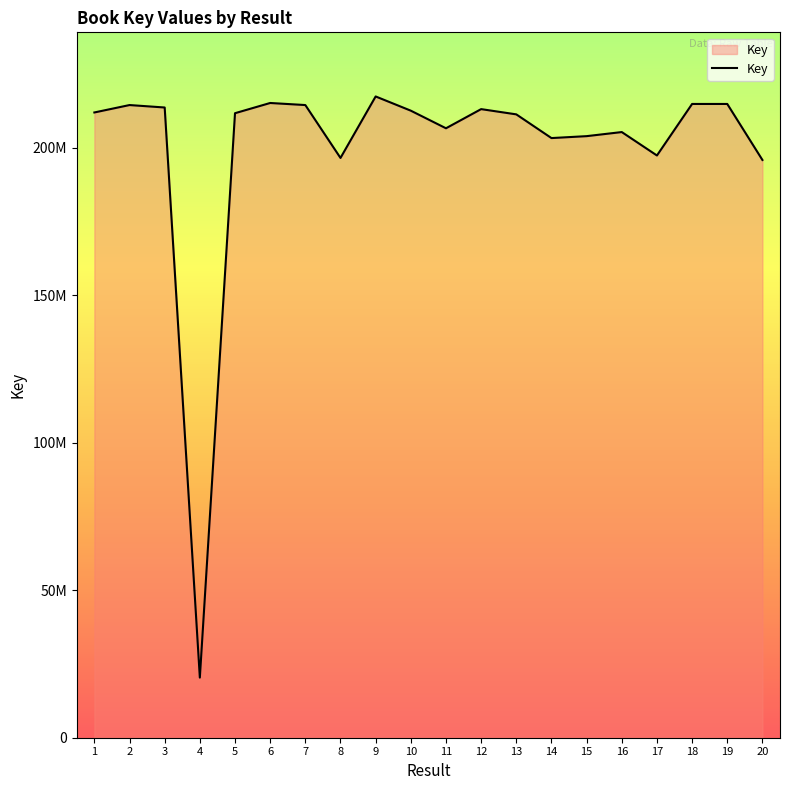

What is the sum of the values at 18 and 3?

428510793